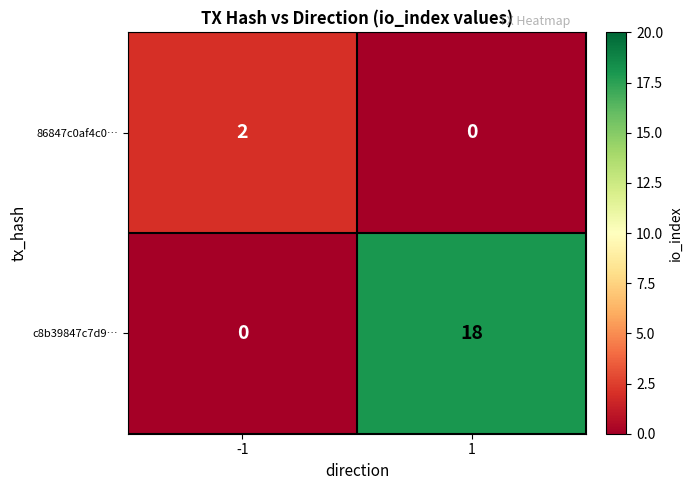

True or false: c8b39847c7d9… has a value of 18 at 1.

True